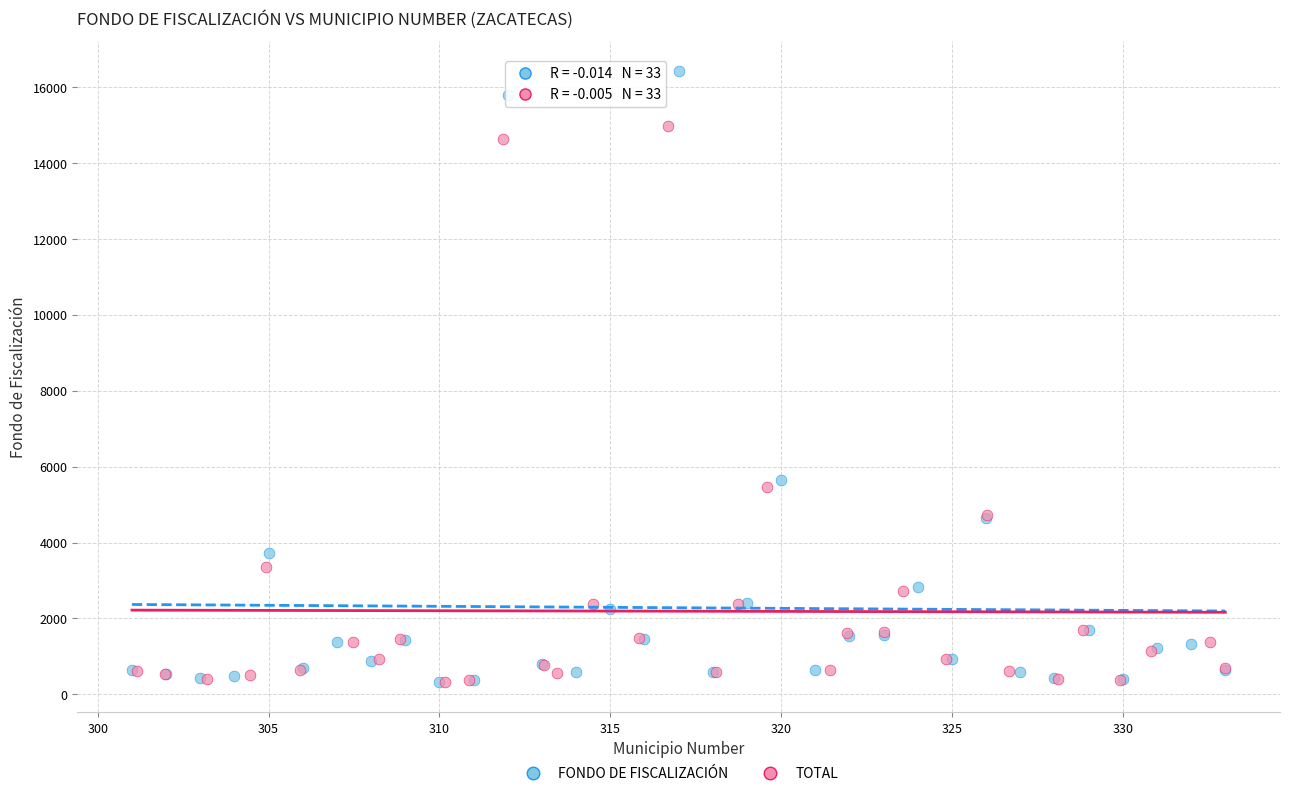

What are all the series names shown in the legend?

FONDO DE FISCALIZACIÓN, TOTAL